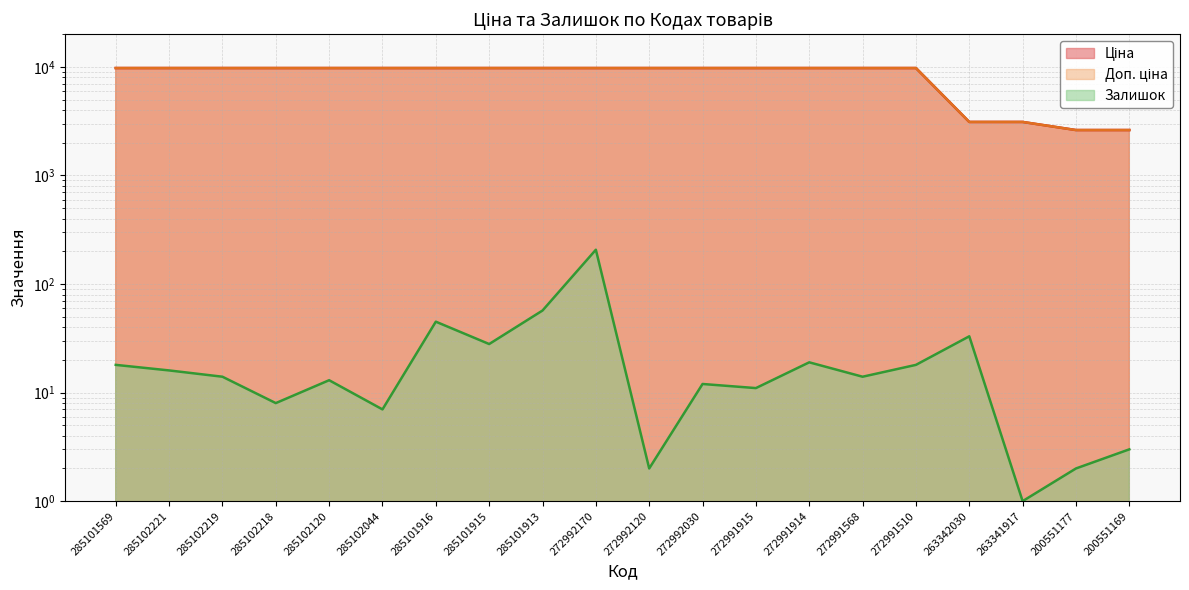

Is it true that Залишок equals 45.0 at 285101916?

True